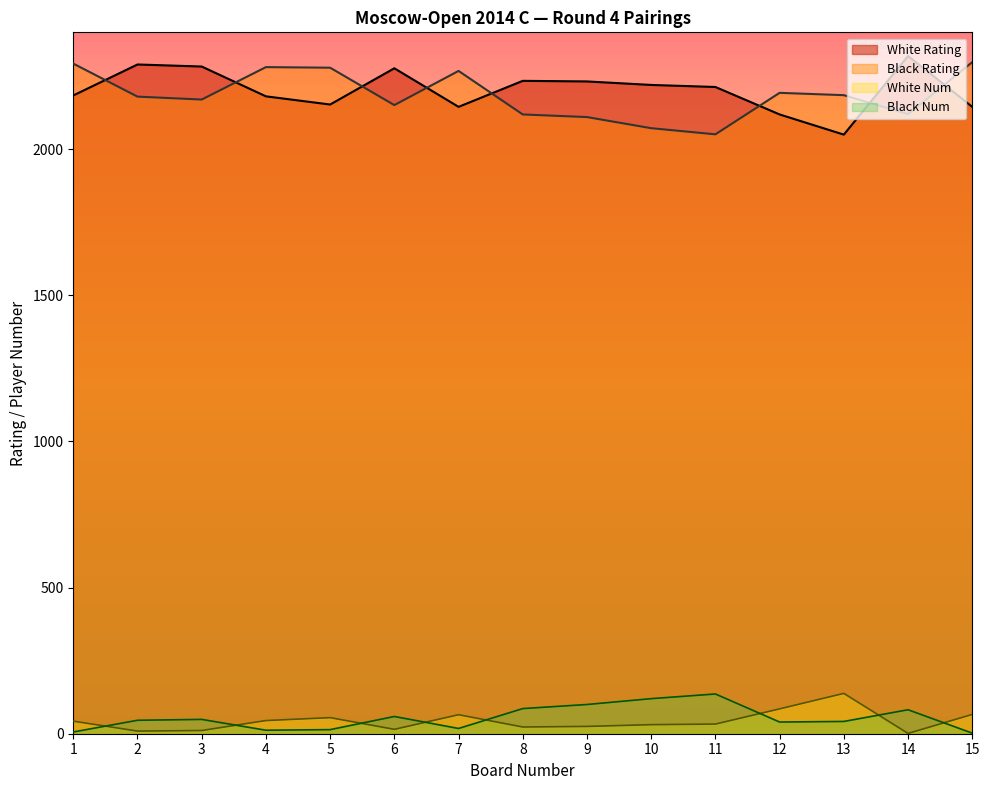

Reading left to right, list all the values displayed in this chart.

White Rating: 2184	2290	2283	2181	2153	2277	2145	2234	2232	2220	2213	2119	2050	2319	2145
Black Rating: 2293	2180	2170	2281	2279	2151	2268	2119	2110	2072	2051	2193	2185	2120	2298
White Num: 43	9	11	45	55	15	65	23	25	31	33	85	138	1	66
Black Num: 6	46	49	12	14	59	18	86	100	120	136	40	42	82	2